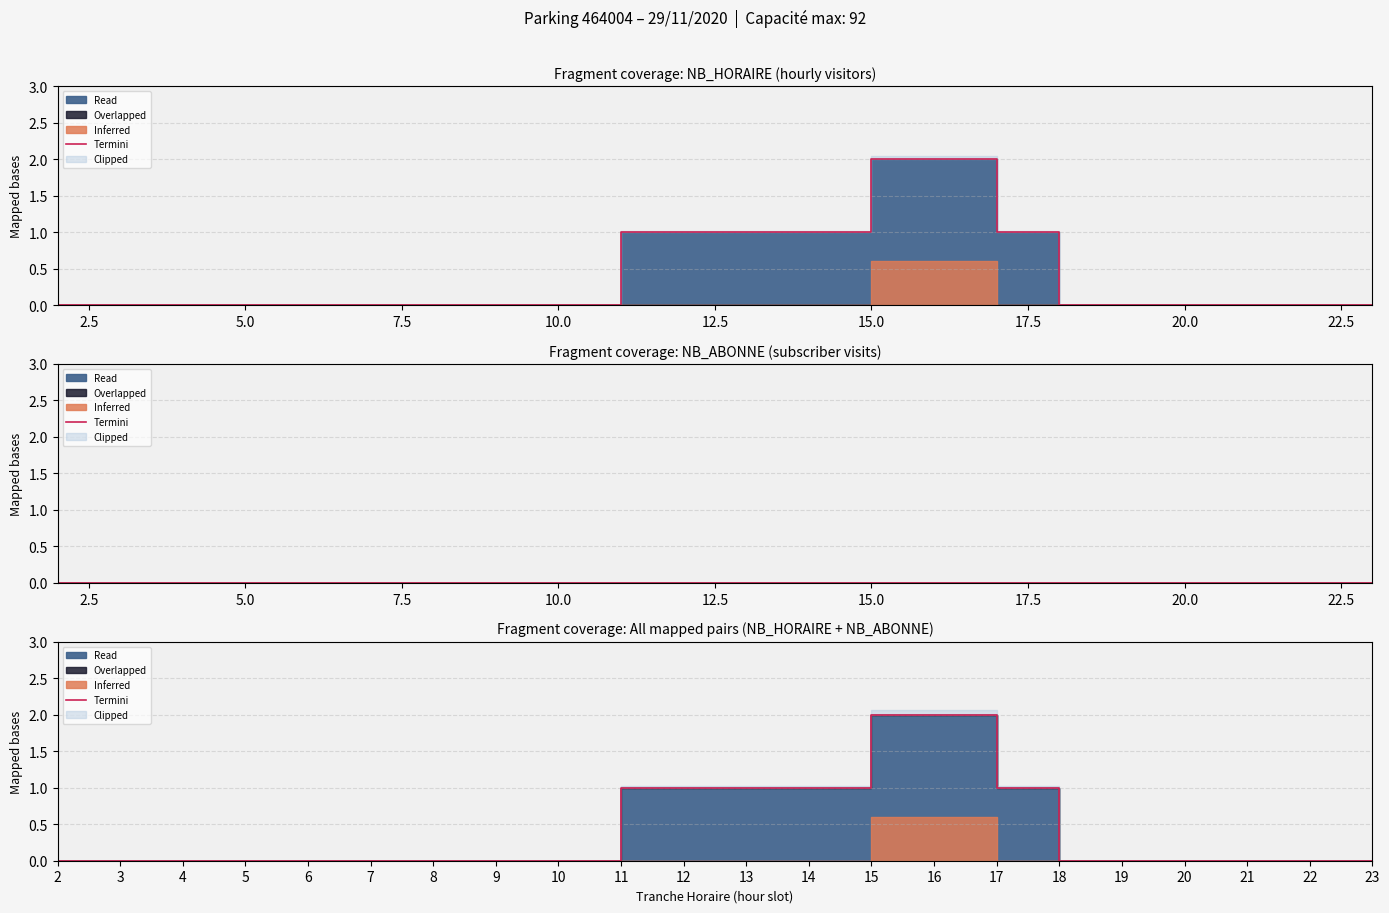

What is the difference between the maximum and minimum values?

2